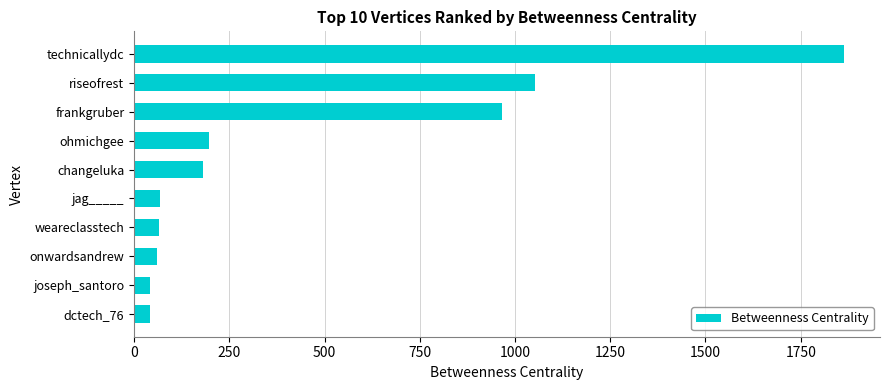

What is the label of the 10th bar from the top?

dctech_76